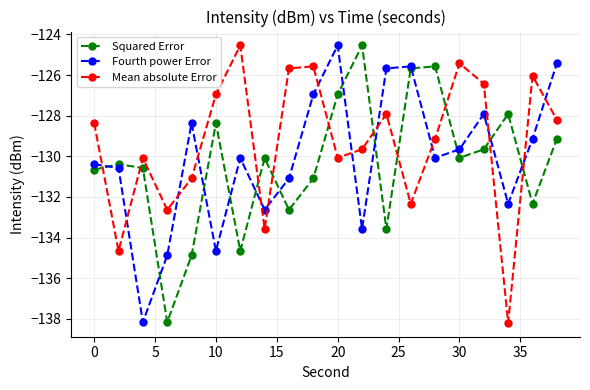

What is the greatest value displayed?

-124.5